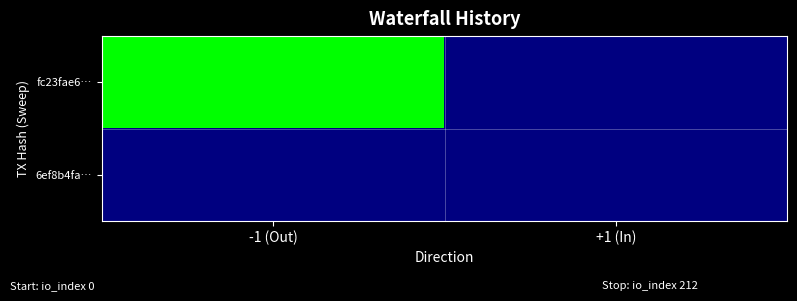

Reading right to left, extract all data points from this chart.

fc23fae6…: +1 (In)=0	-1 (Out)=212
6ef8b4fa…: +1 (In)=0	-1 (Out)=0